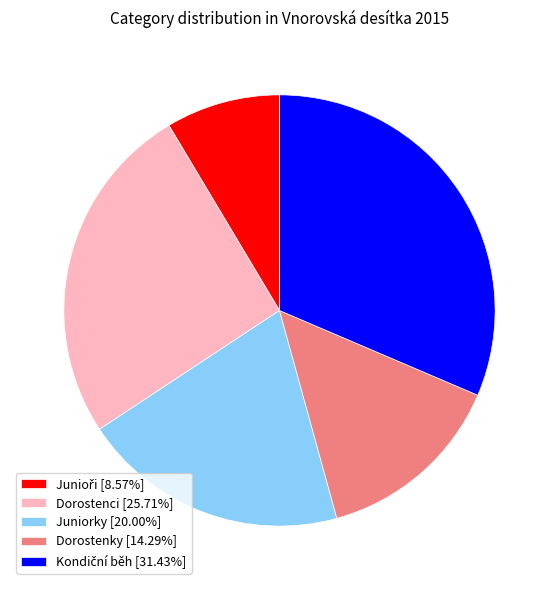

Is the sum of Dorostenci [25.71%] and Dorostenky [14.29%] greater than half?

No